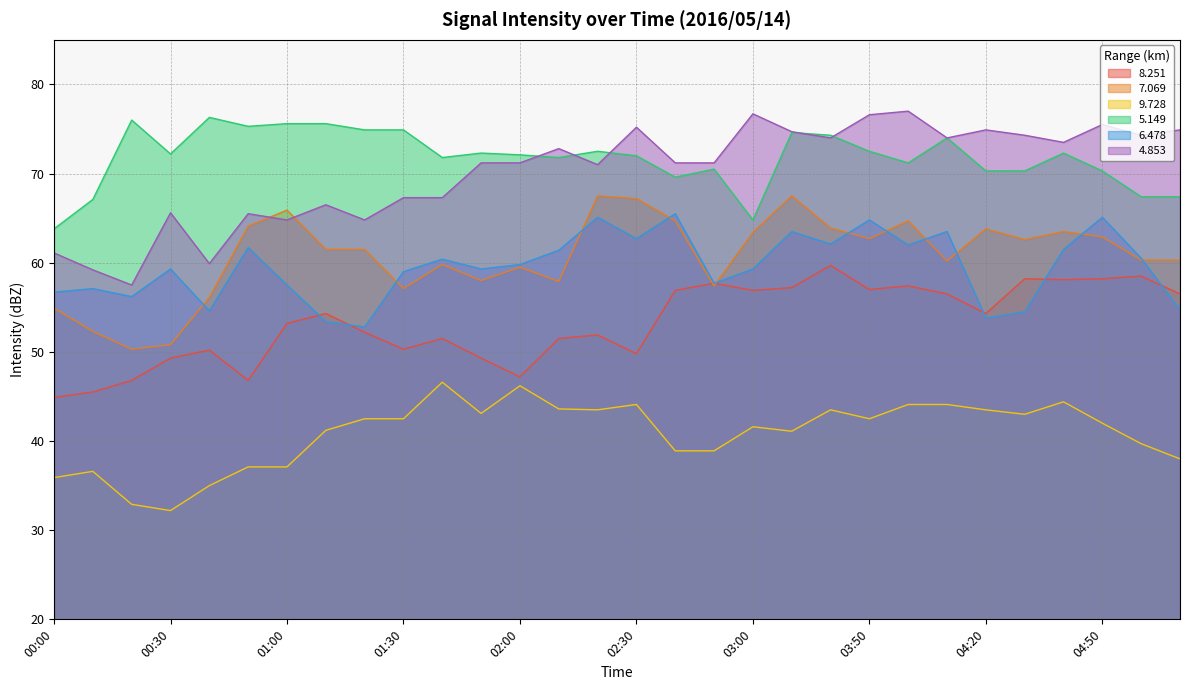

Which label corresponds to the smallest value in the chart?

00:30